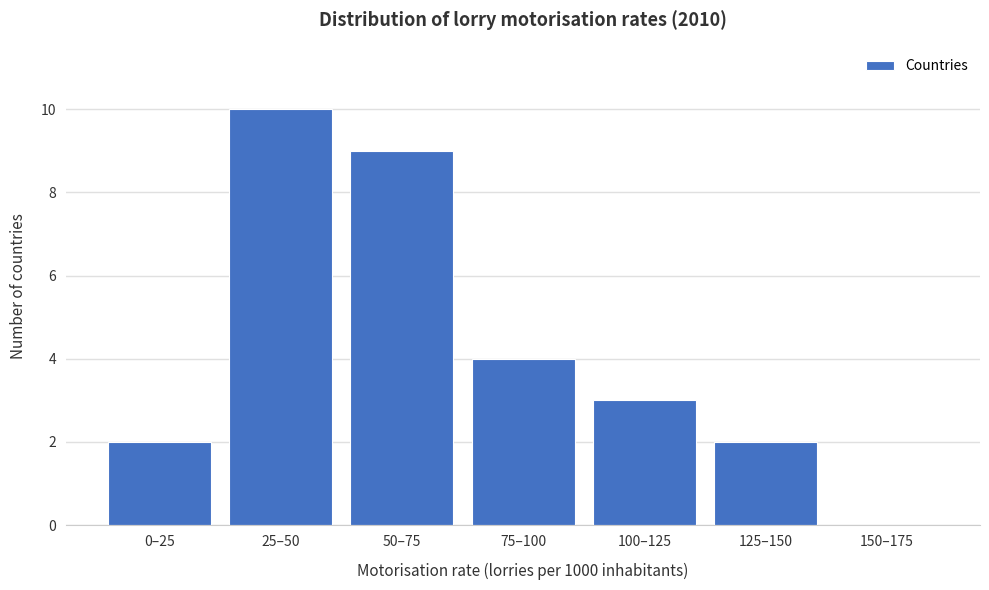

Reading right to left, extract all data points from this chart.

150–175=0	125–150=2	100–125=3	75–100=4	50–75=9	25–50=10	0–25=2